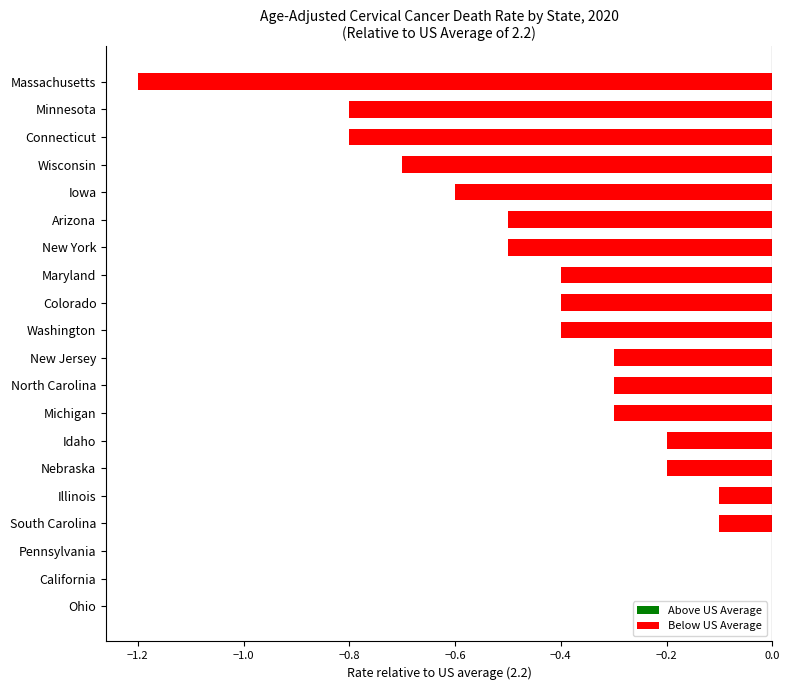

The chart shows a value of 0.0 at Pennsylvania. True or false?

True